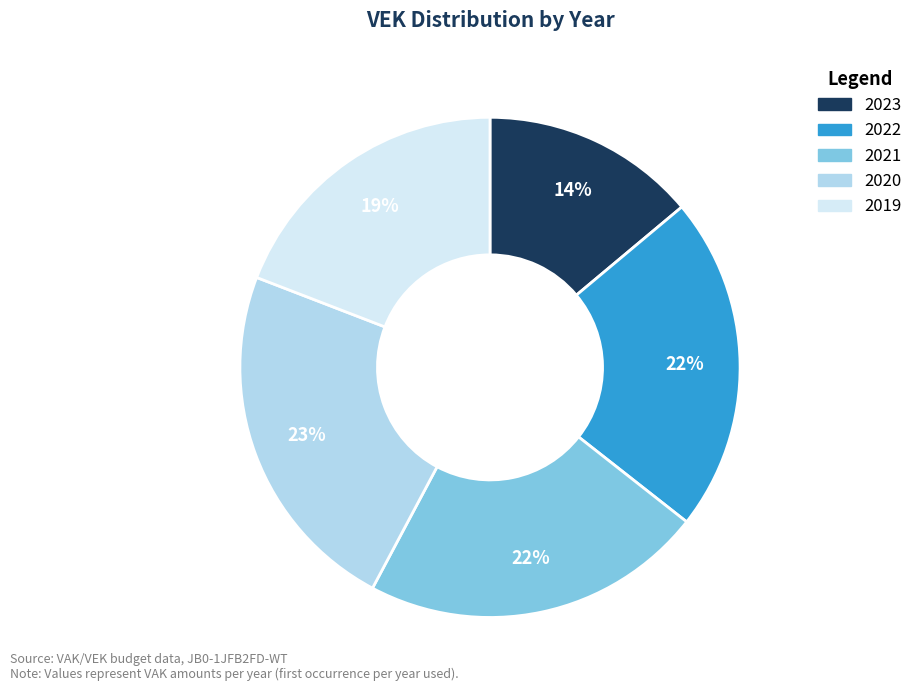

How many slices are in this pie chart?

5